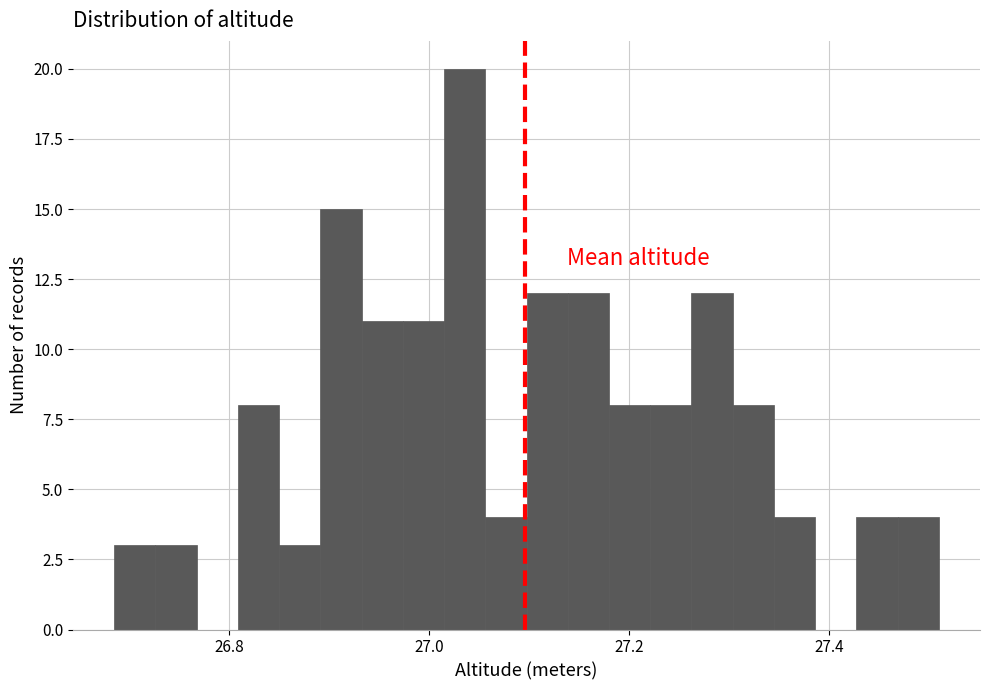

Read against the x-axis, roughly where is the centre of the tallest bar?

27.04